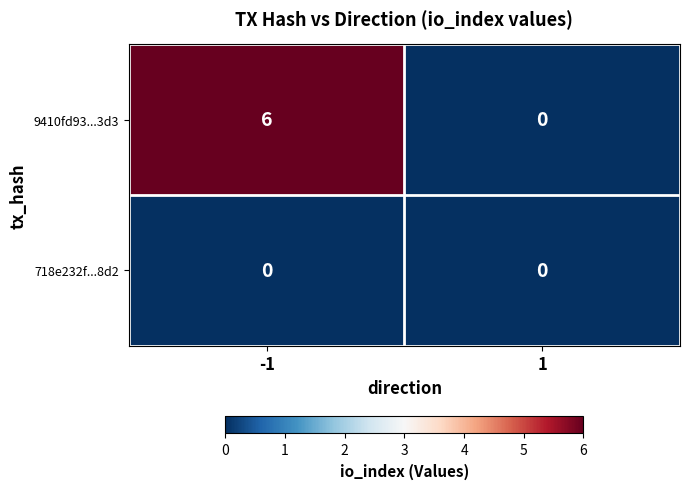

Which series changed the most between -1 and 1?

9410fd93...3d3